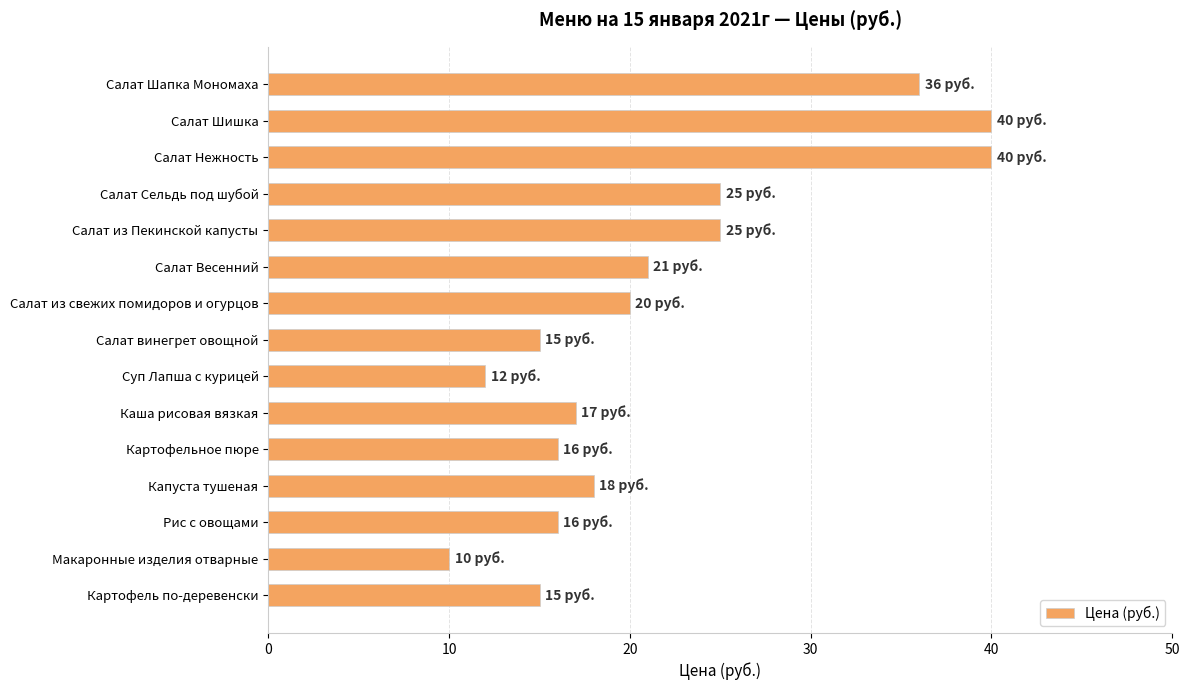

What is the label of the 3rd bar from the bottom?

Рис с овощами